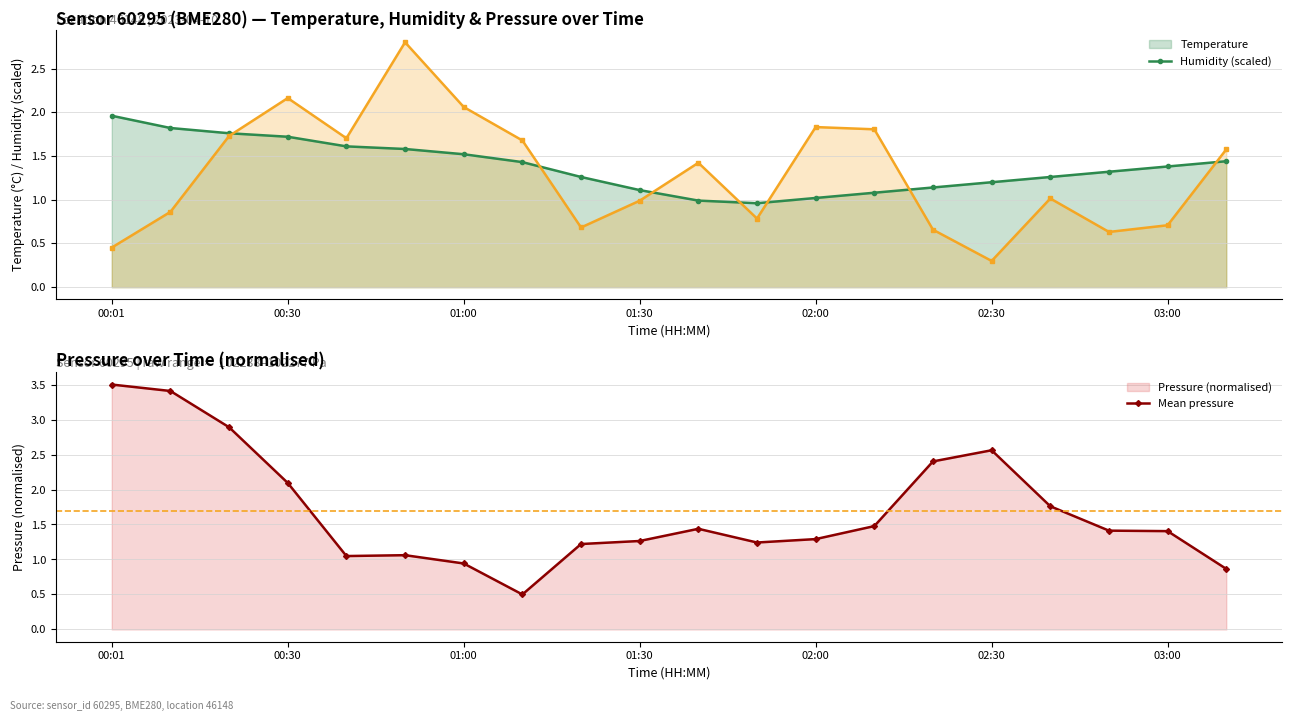

What is the smallest value displayed?

0.3